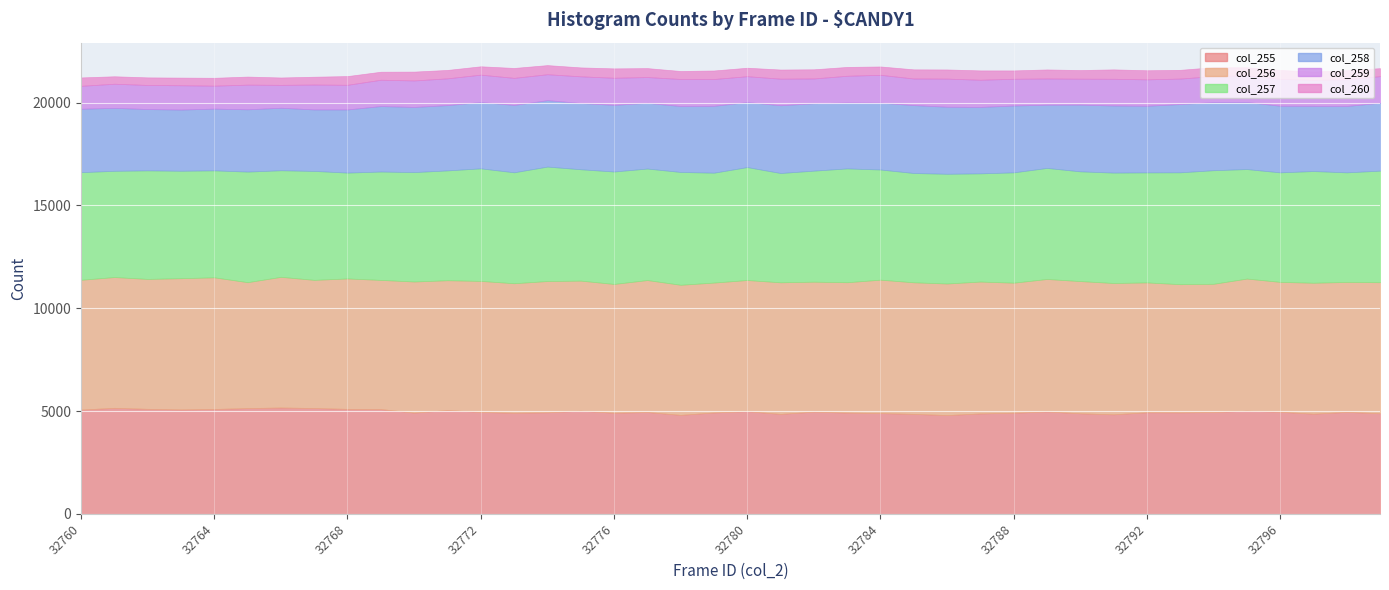

In col_258, how many points are higher than both neighbors (excluding endpoints)?

10